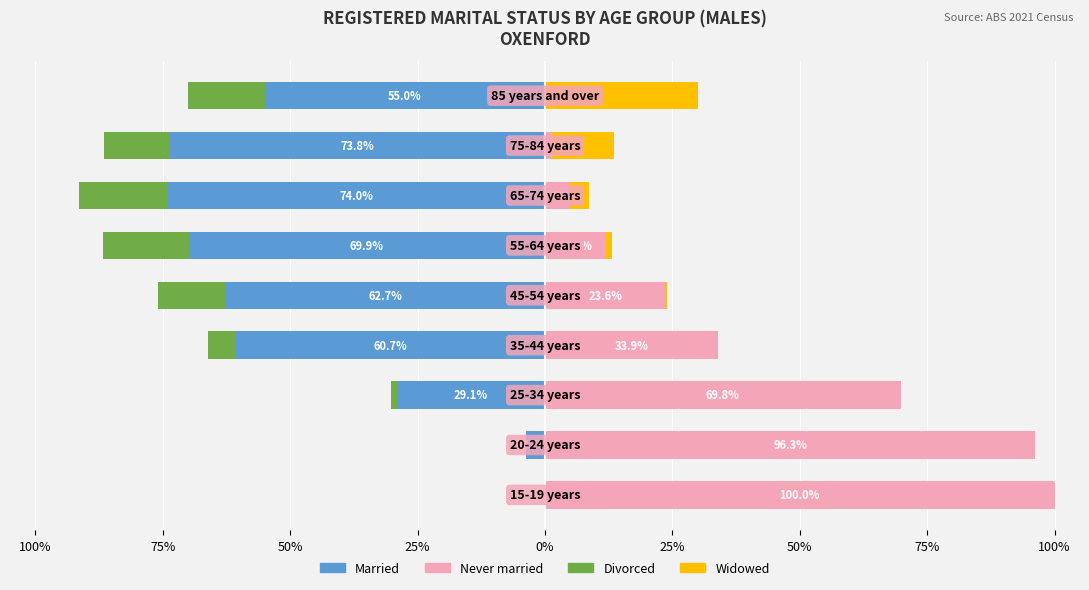

Between 100% and 75%, which series saw the biggest shift?

Never married